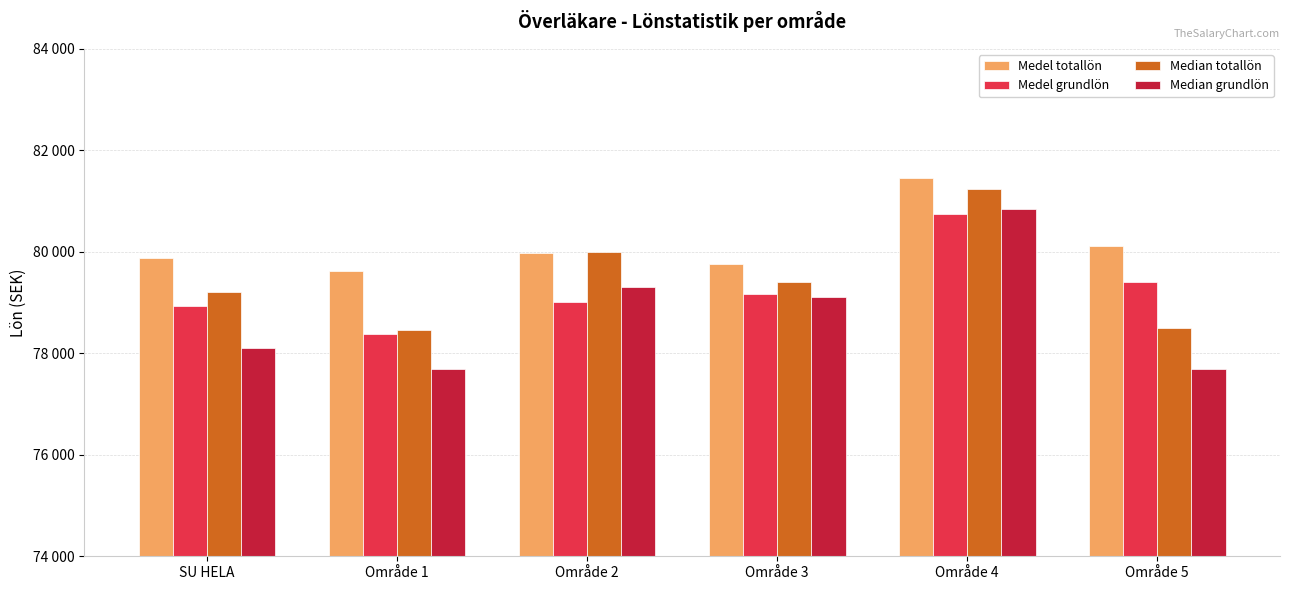

Is it true that Median totallön equals 108463 at Område 1?

False